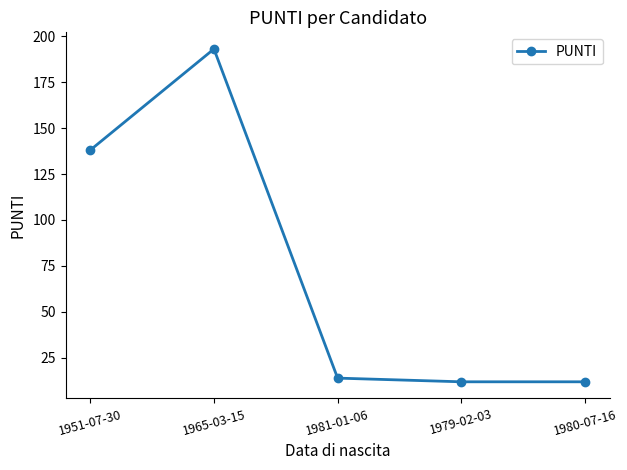

True or false: there are more than 0 points higher than both neighbors.

True